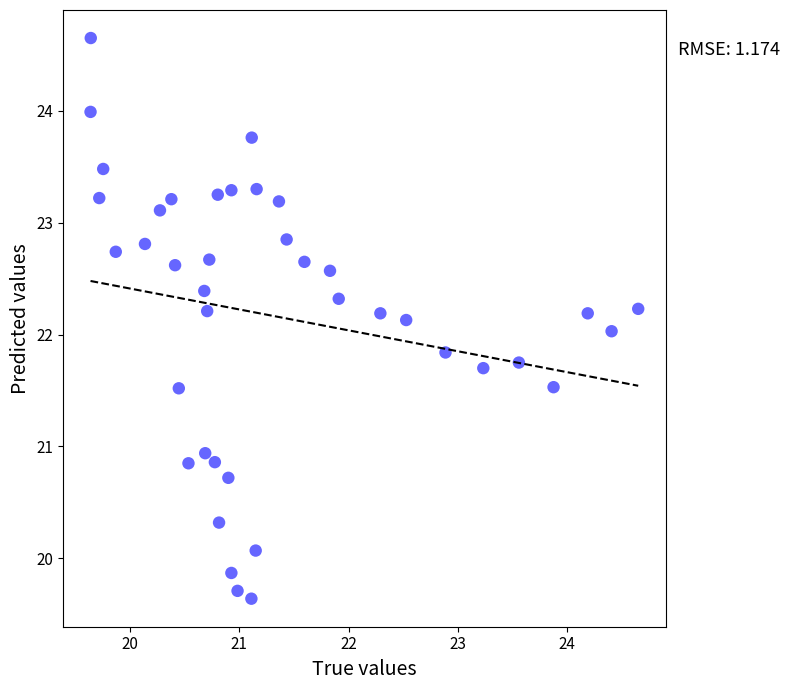

What is the range of X values (max minus min)?

5.0